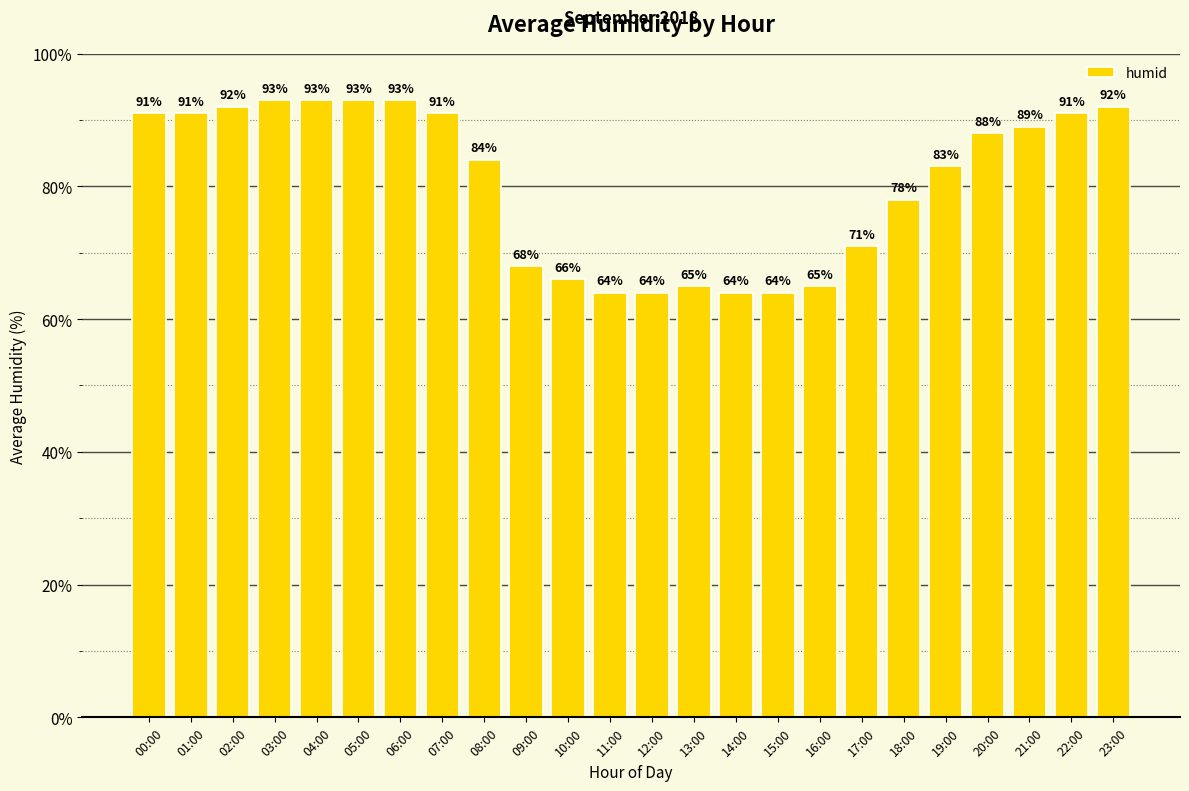

What is the label of the 18th bar from the right?

06:00